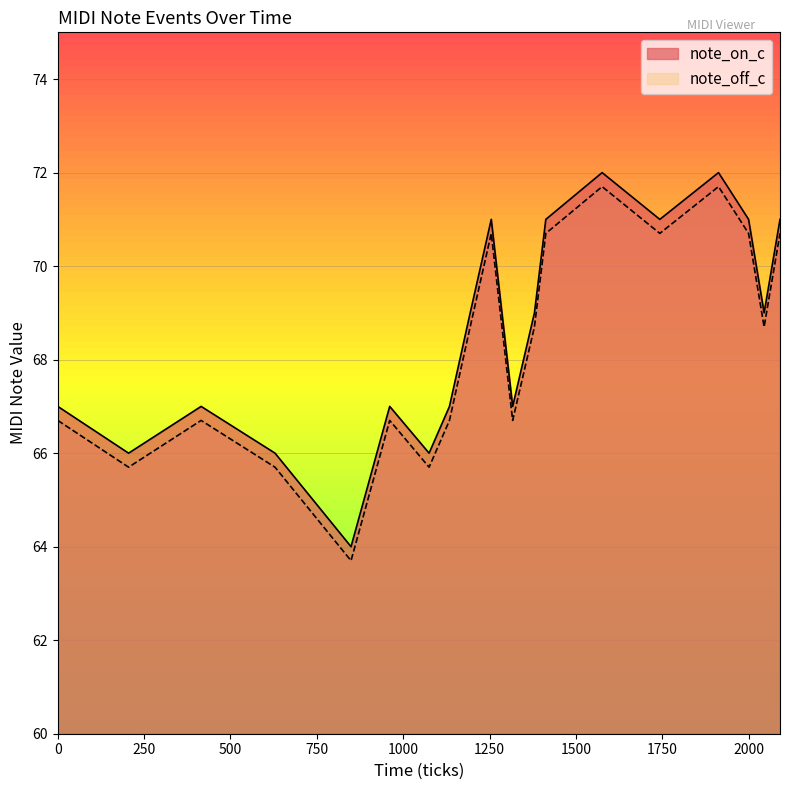

At which label does note_off_c first exceed 68?

1194